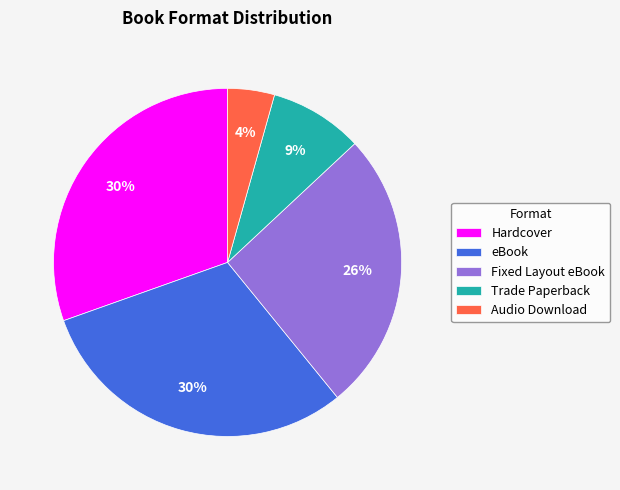

Do Audio Download and Fixed Layout eBook together represent more than half of the pie?

No